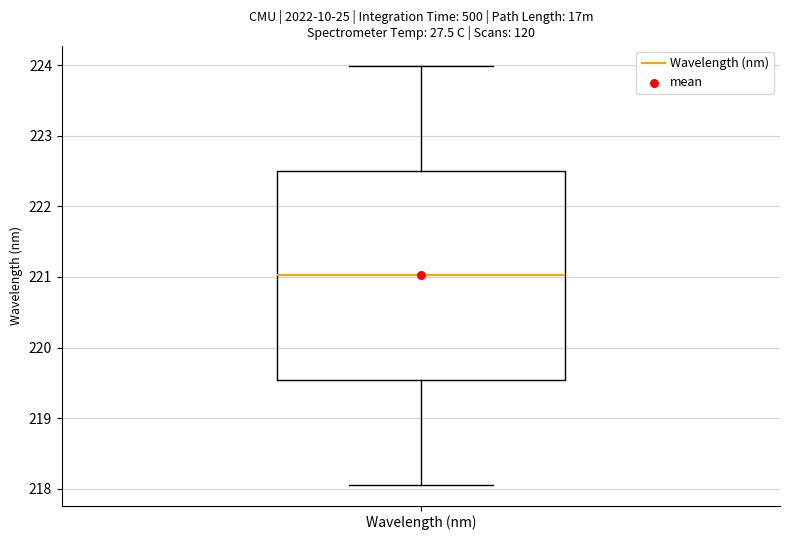

Transcribe this box plot: give where the median line is, the range the box spans, and where the two whiskers end, as read against the y-axis. The values are not printed on the chart, so give them approximately, as read against the axis.

median 221.0, box 219.5 to 222.5, whiskers 218.1 to 224.0